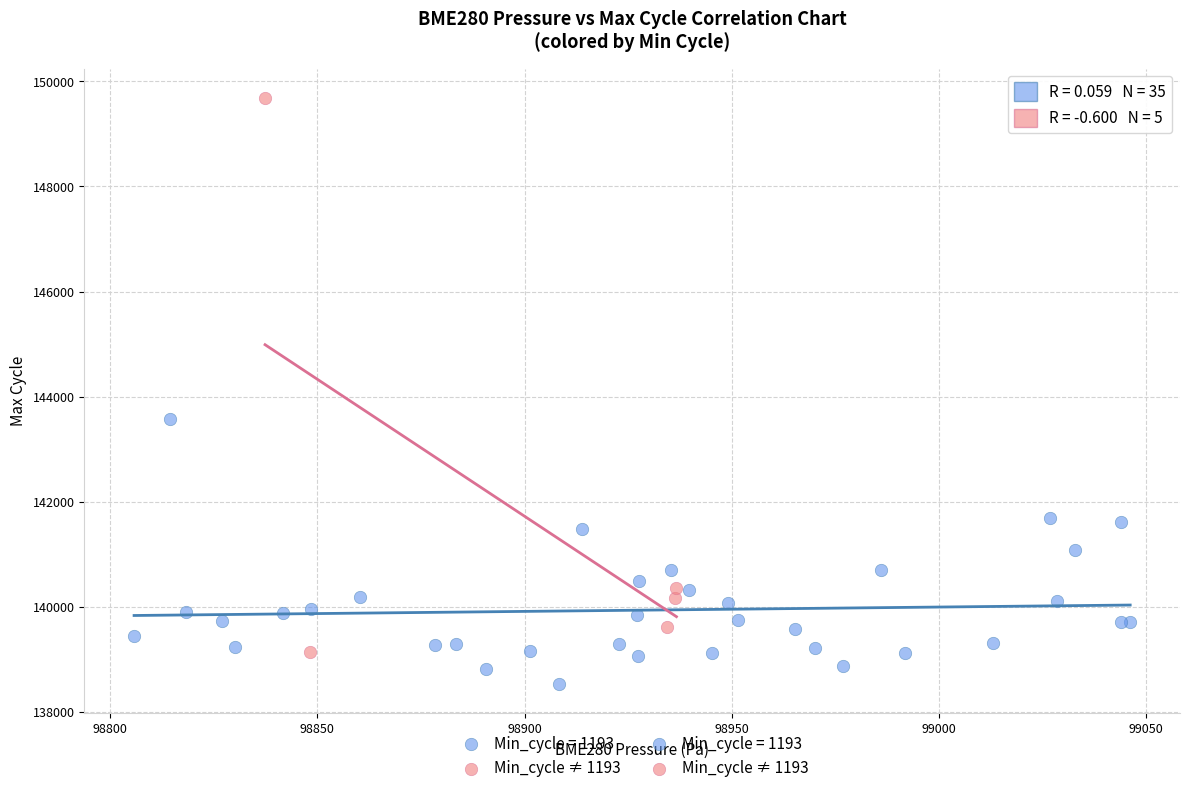

Which series contains the highest Y value?

Min_cycle ≠ 1193